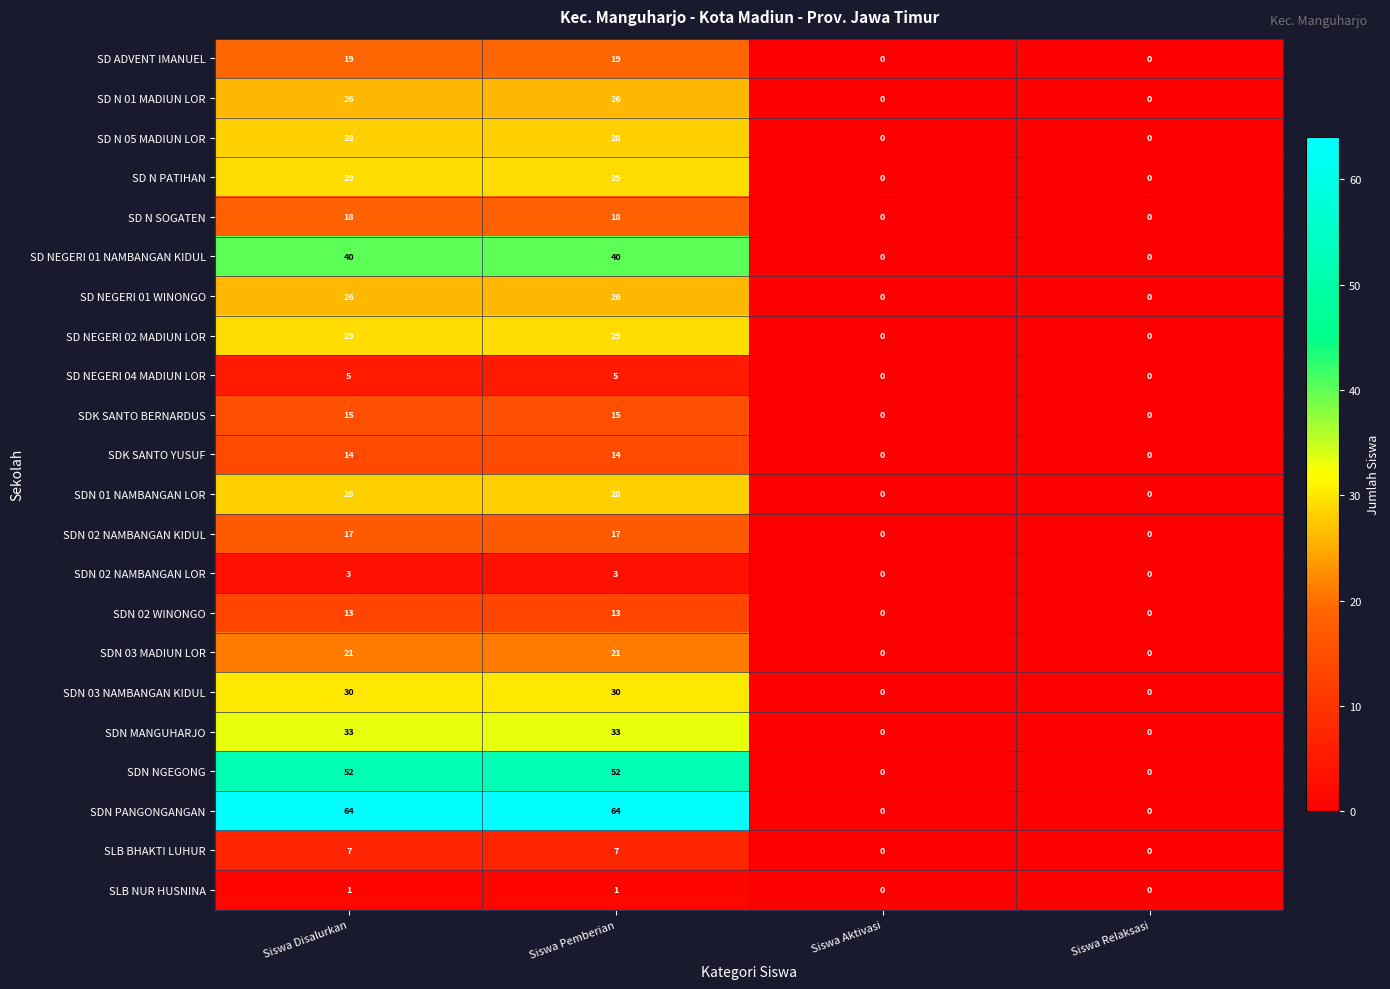

What is the difference between the SD N 05 MADIUN LOR values at Siswa Relaksasi and Siswa Disalurkan?

28